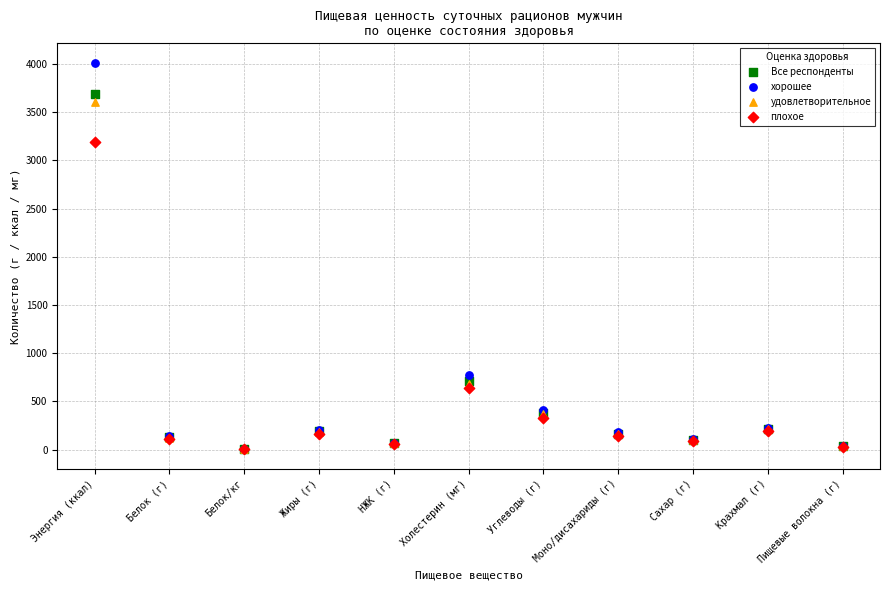

In the хорошее series, what Y value is closest to 2008?

775.4